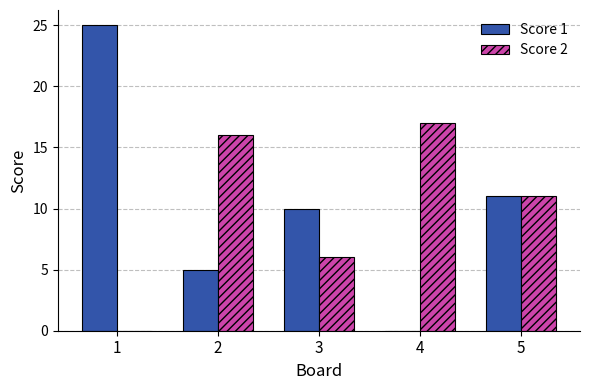

Reading left to right, extract all data points from this chart.

Score 1: 25	5	10	0	11
Score 2: 0	16	6	17	11